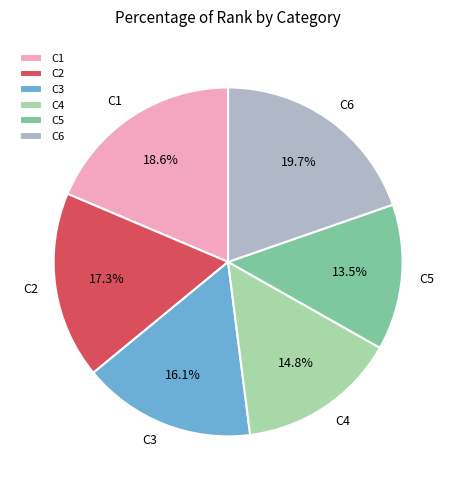

Is the sum of C2 and C5 greater than half?

No